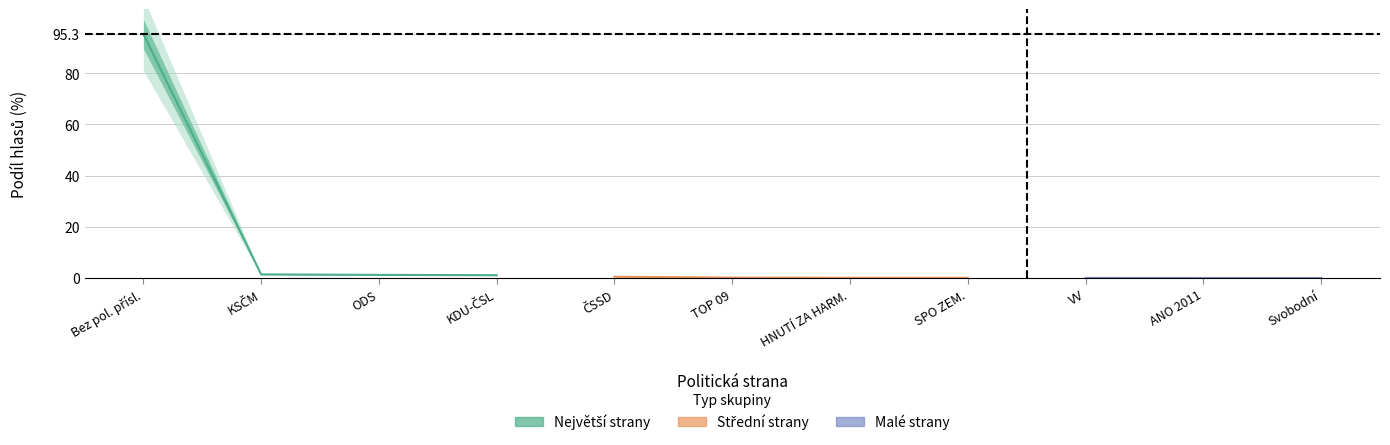

Rank the categories by value from lowest to highest.

Strana svobodných občanů, ANO 2011, Věci veřejné, Strana Práv Občanů ZEMANOVCI, HNUTÍ ZA HARM. ROZVOJ, TOP 09, Česká strana sociálně demokratická, Křesťan.a demokrat.unie, Občanská demokratická strana, Komunistická strana Čech a Moravy, Bez politické příslušnosti